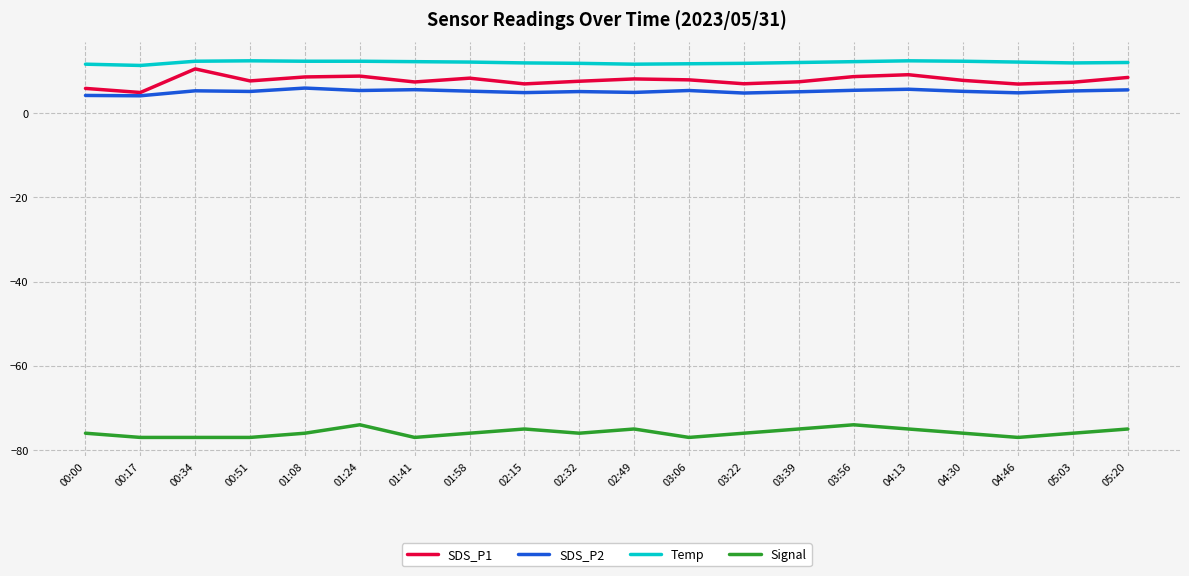

What is the average value of the SDS_P1 series?

7.7